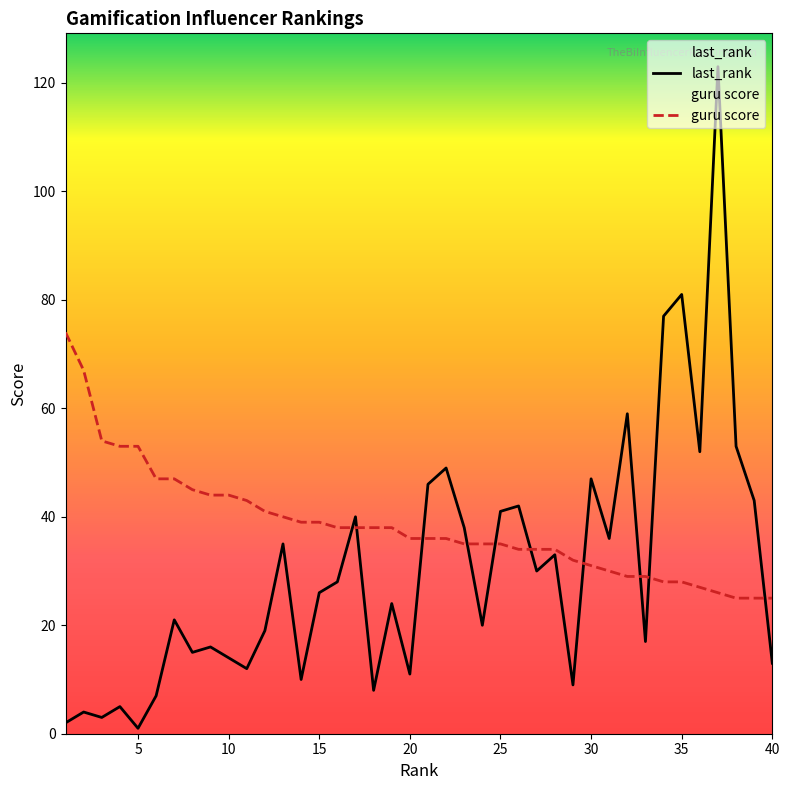

How many times do guru score and last_rank cross each other?

10